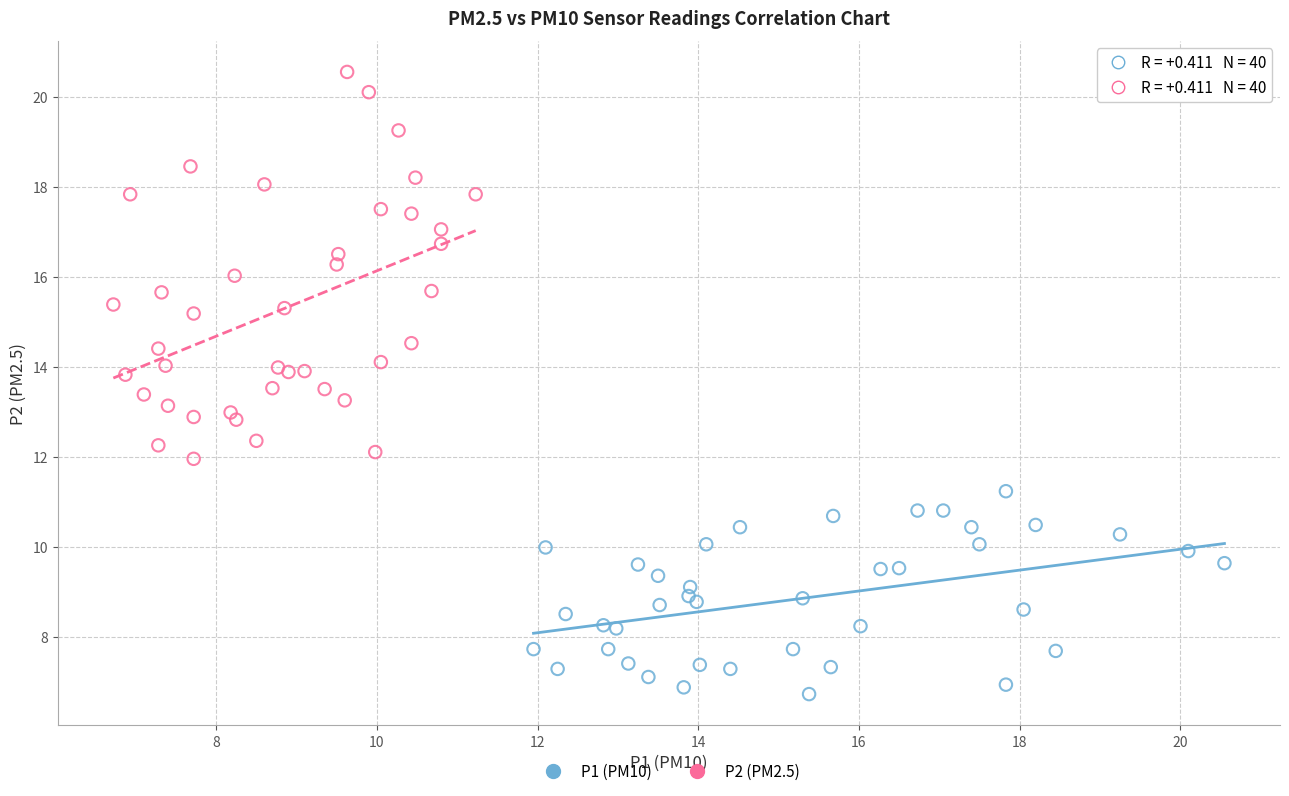

Which series has the widest spread of Y values?

P2 (PM2.5)